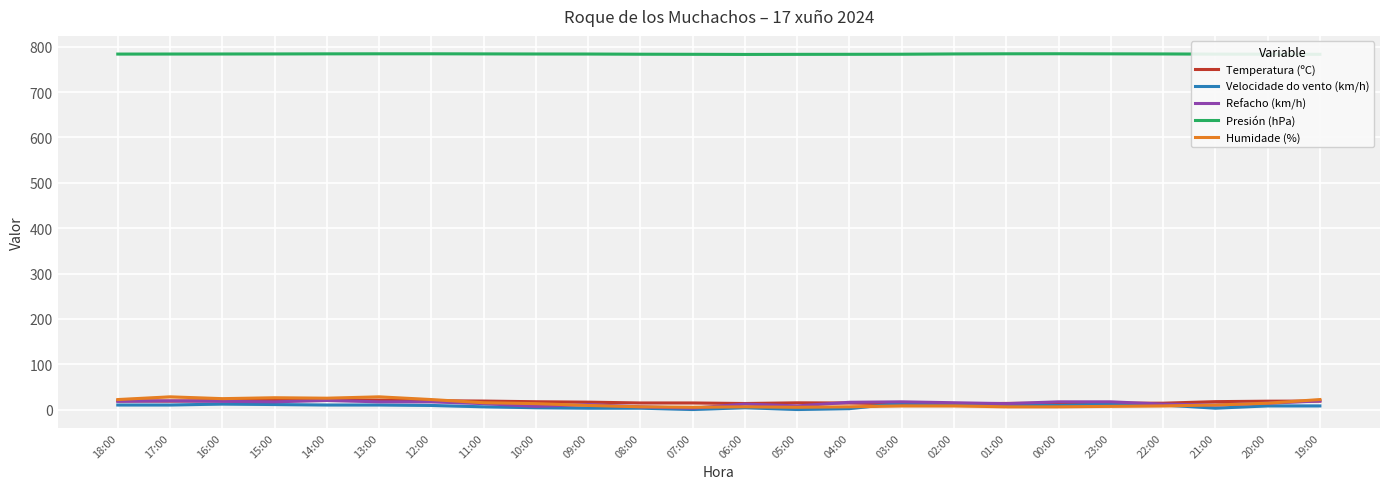

What is the average value of the Humidade (%) series?

13.7